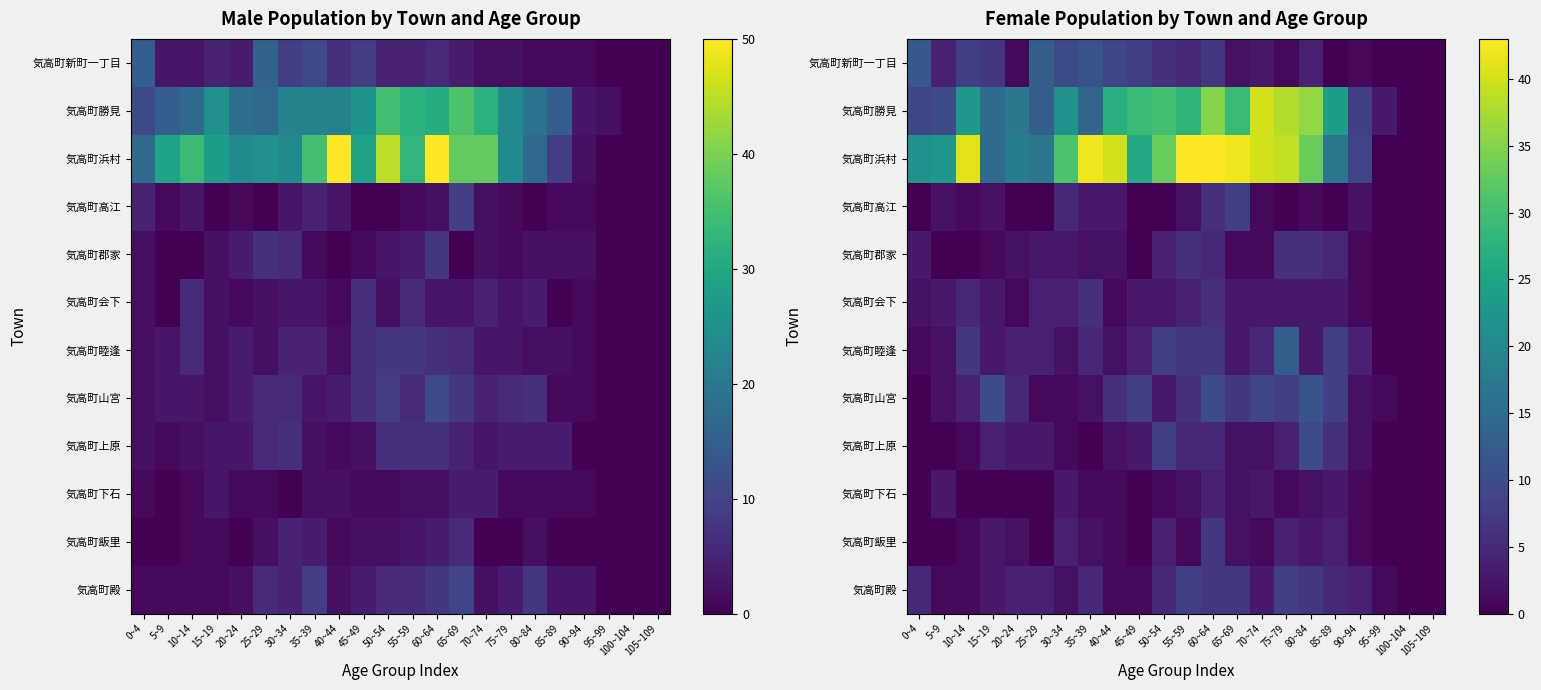

True or false: 気高町勝見 has a value of 13 at 10~14.

False